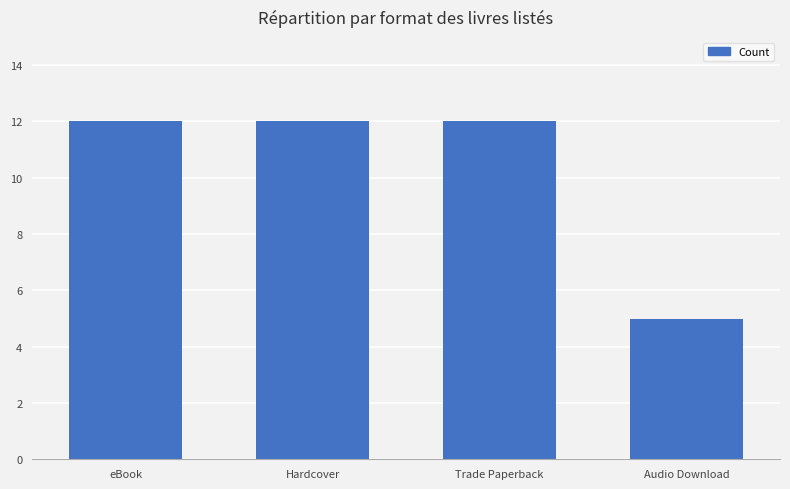

What is the value of the 1st bar from the left?

12